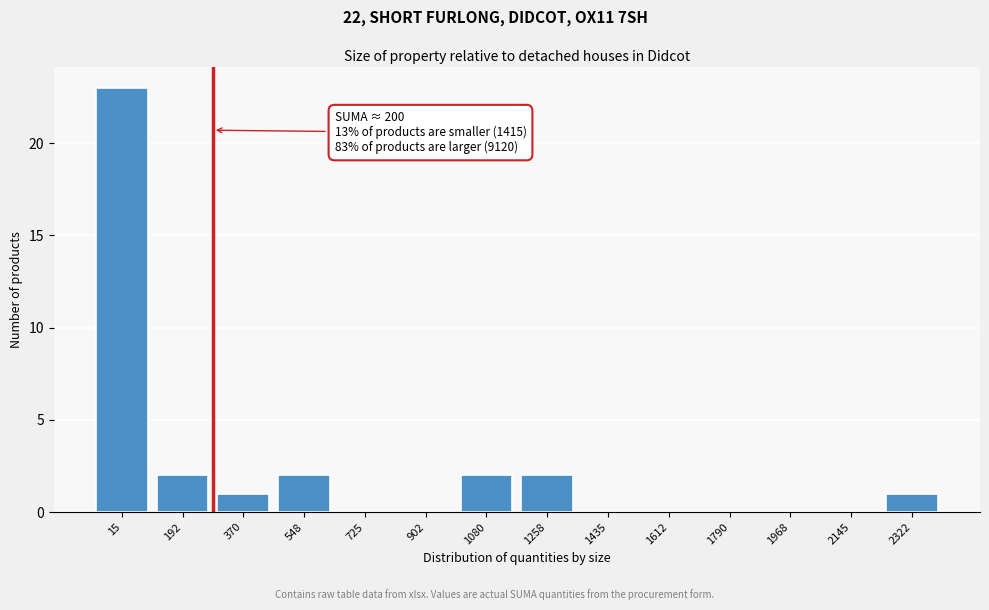

Reading right to left, transcribe all the data shown in this chart.

2322=1	2145=0	1968=0	1790=0	1612=0	1435=0	1258=2	1080=2	902=0	725=0	548=2	370=1	192=2	15=23